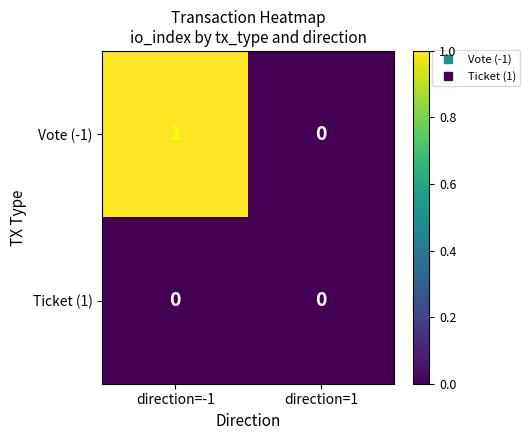

Rank the series by their maximum value, from highest to lowest.

Vote (-1), Ticket (1)